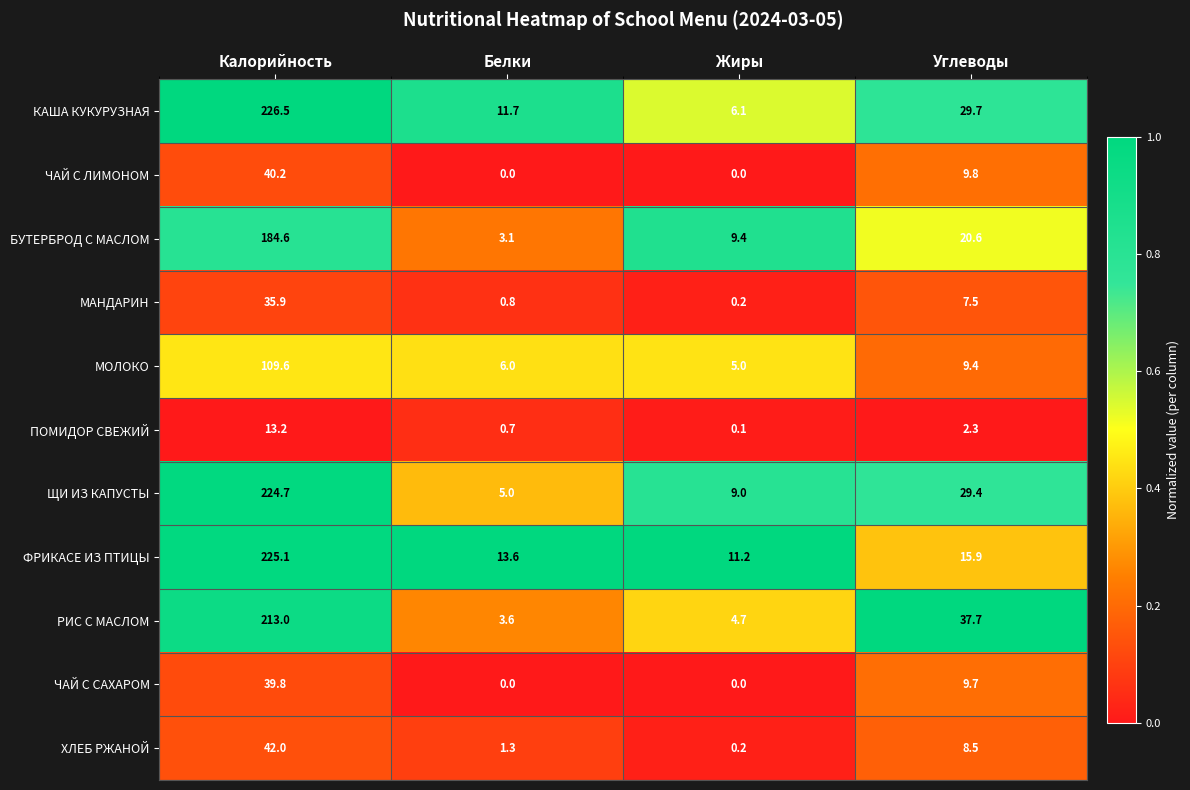

The ЧАЙ С ЛИМОНОМ series shows 40.2 at Калорийность. True or false?

True